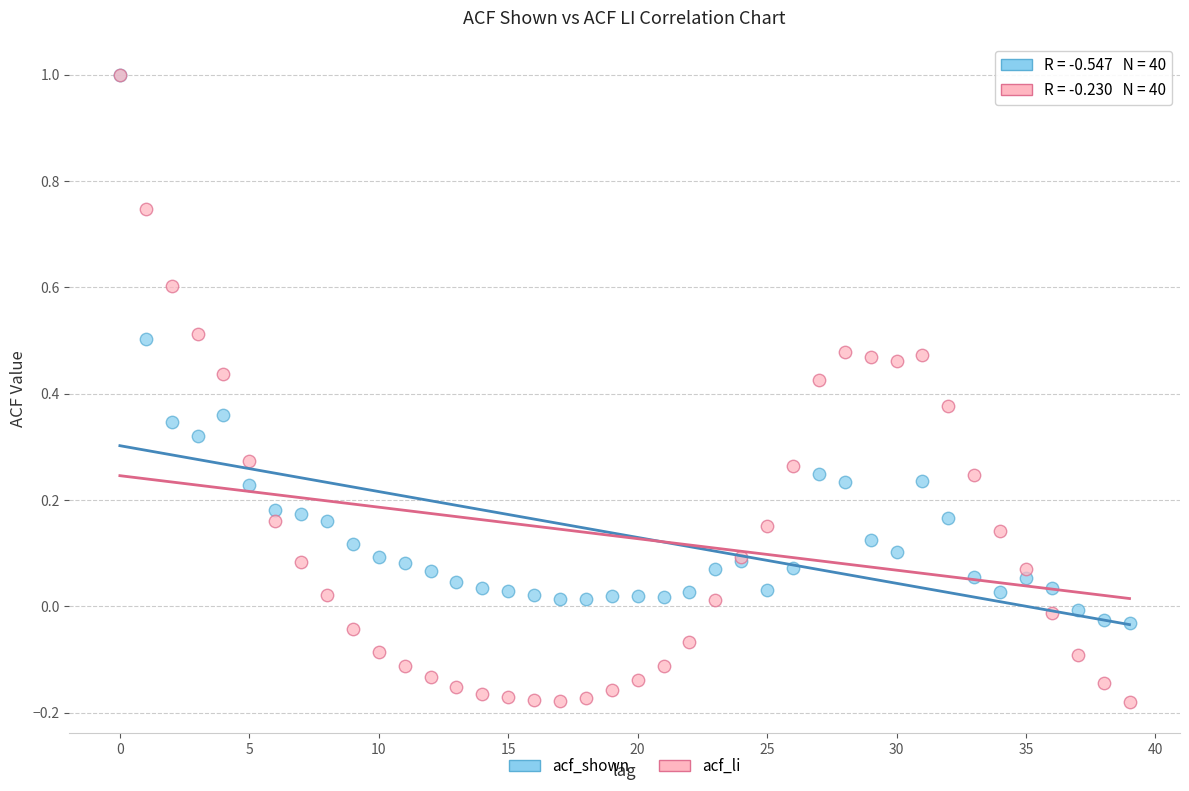

What are all the series names shown in the legend?

acf_shown, acf_li